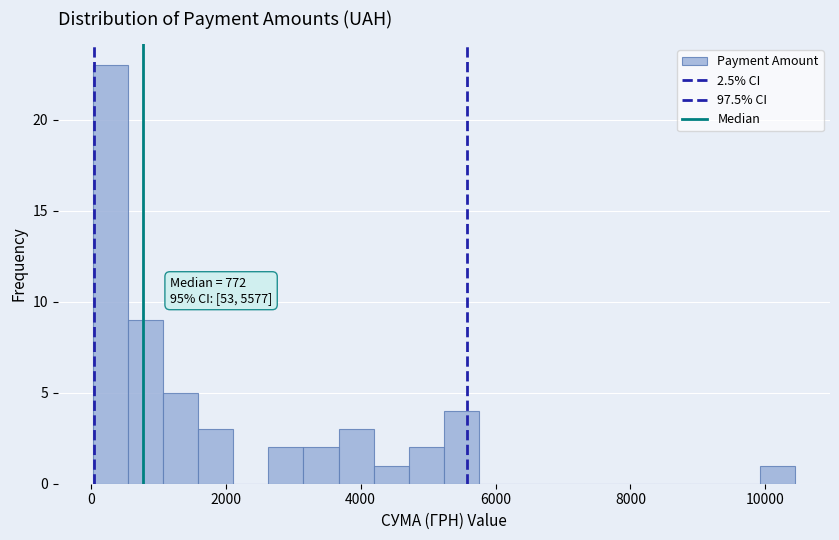

Read against the x-axis, roughly where is the centre of the tallest bar?

200